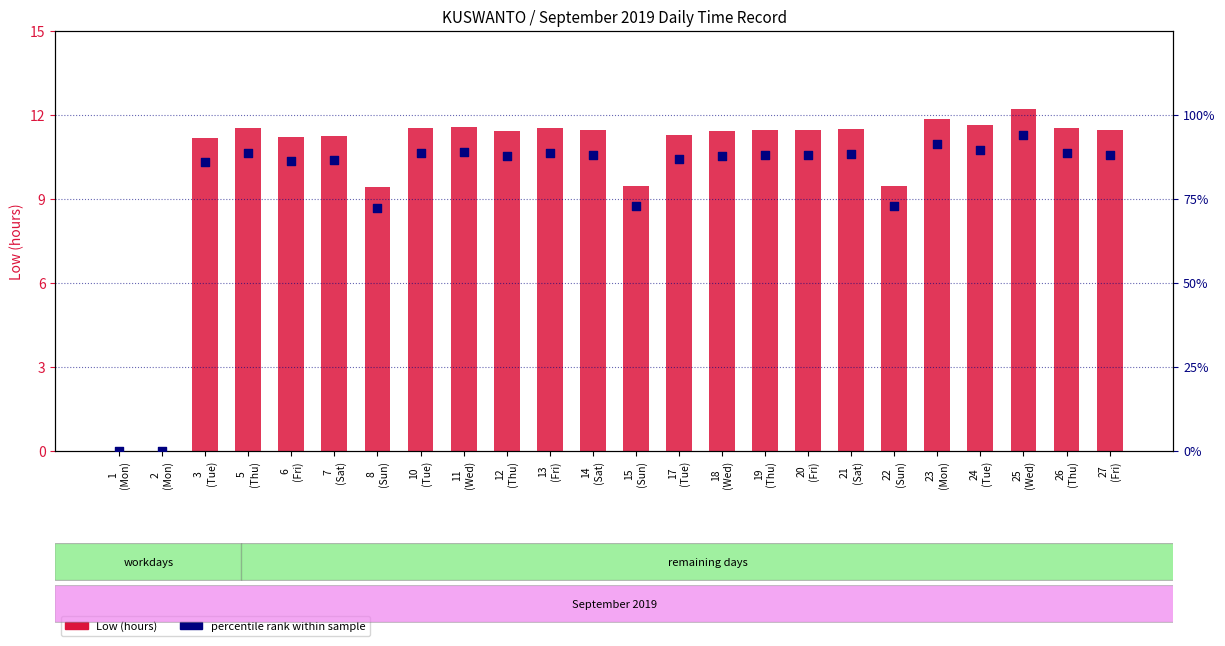

What are all the series names shown in the legend?

Low (hours), percentile rank within sample